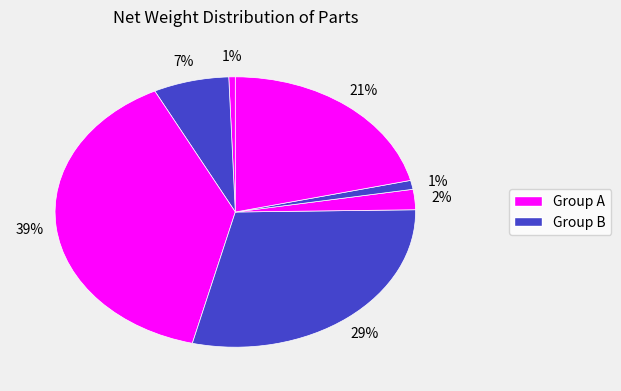

How many segments does this pie chart have?

7